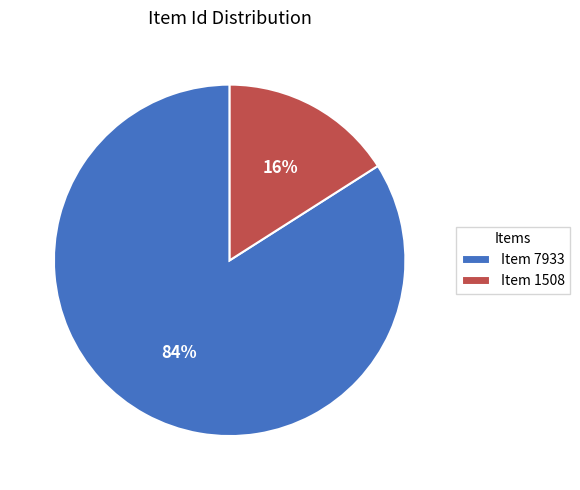

Between Item 7933 and Item 1508, which is larger?

Item 7933